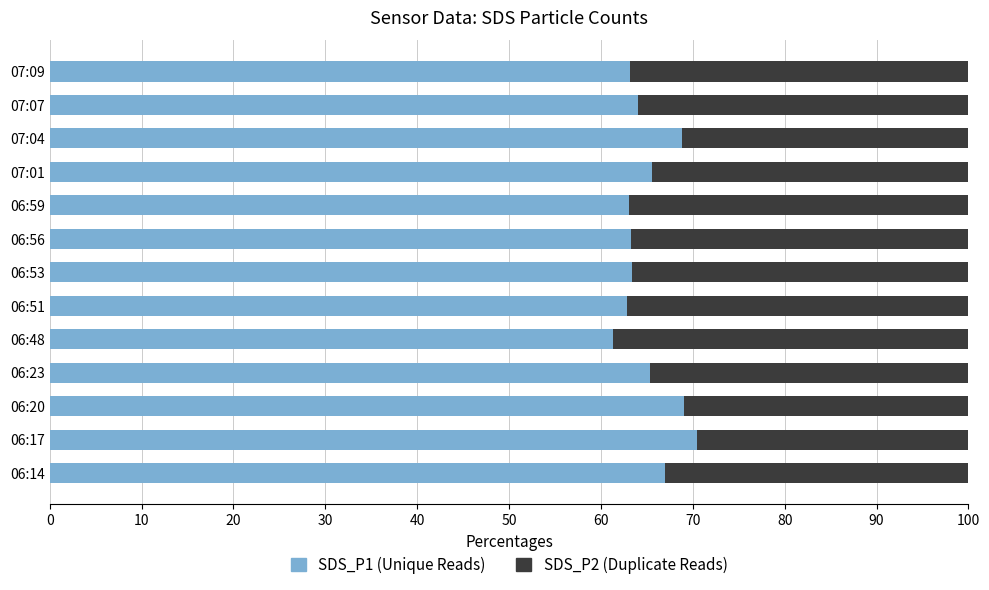

What is the total value across all series at 06:51?

100.0